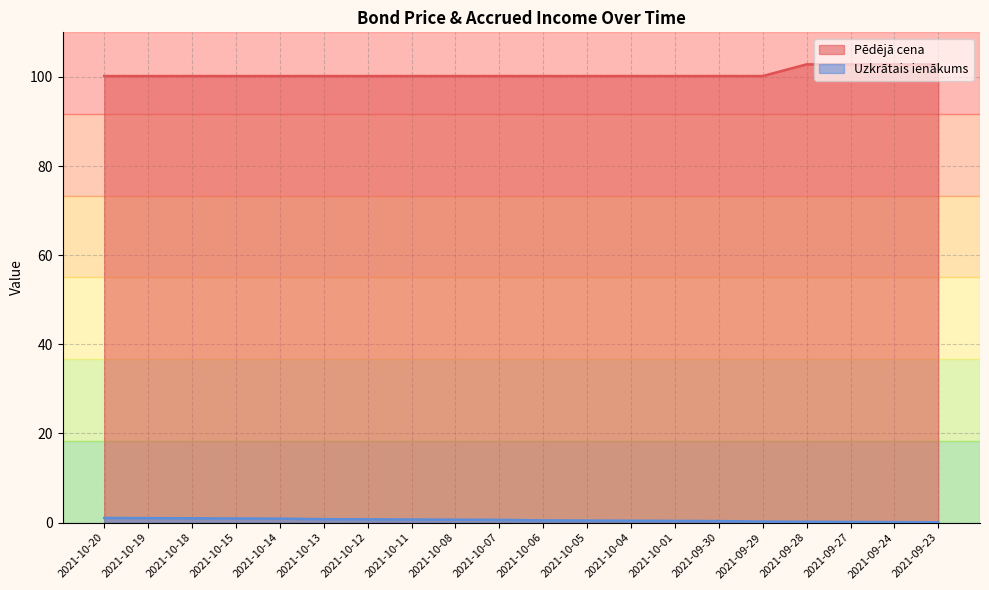

What are all the series names shown in the legend?

Pēdējā cena, Uzkrātais ienākums